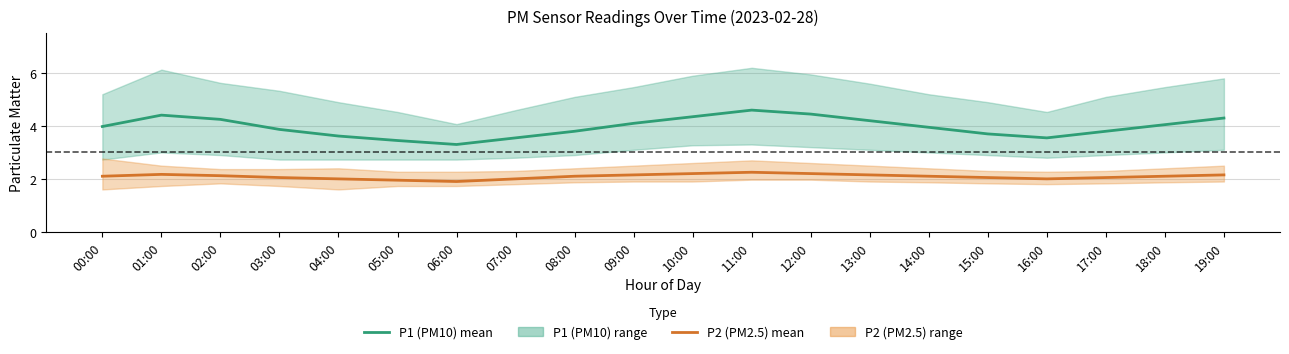

What is the label of the 13th point from the right?

07:00